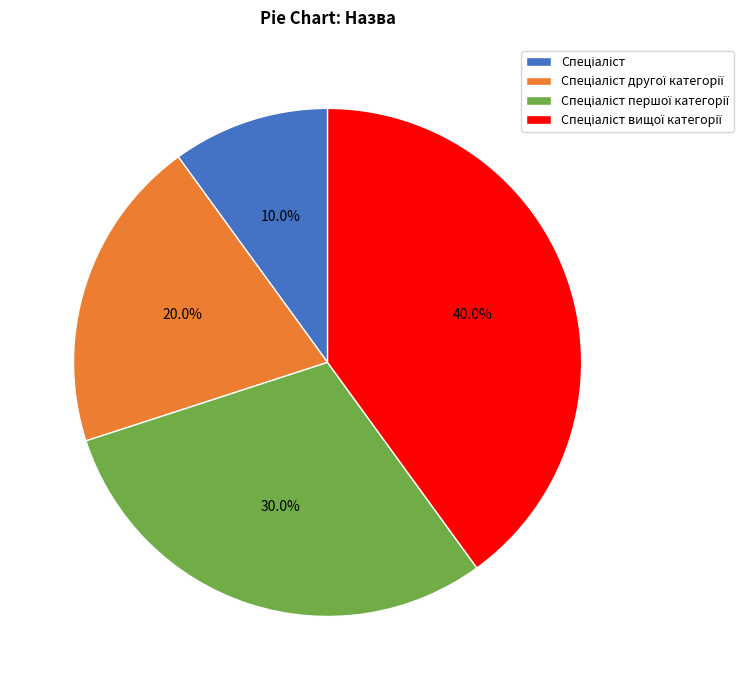

Does any single category account for the majority?

No